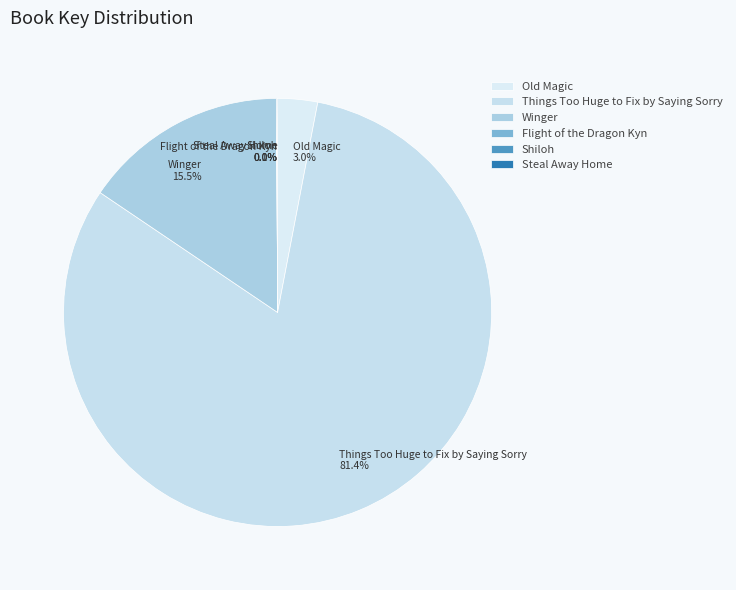

Is it true that Old Magic is 15% of the pie?

False